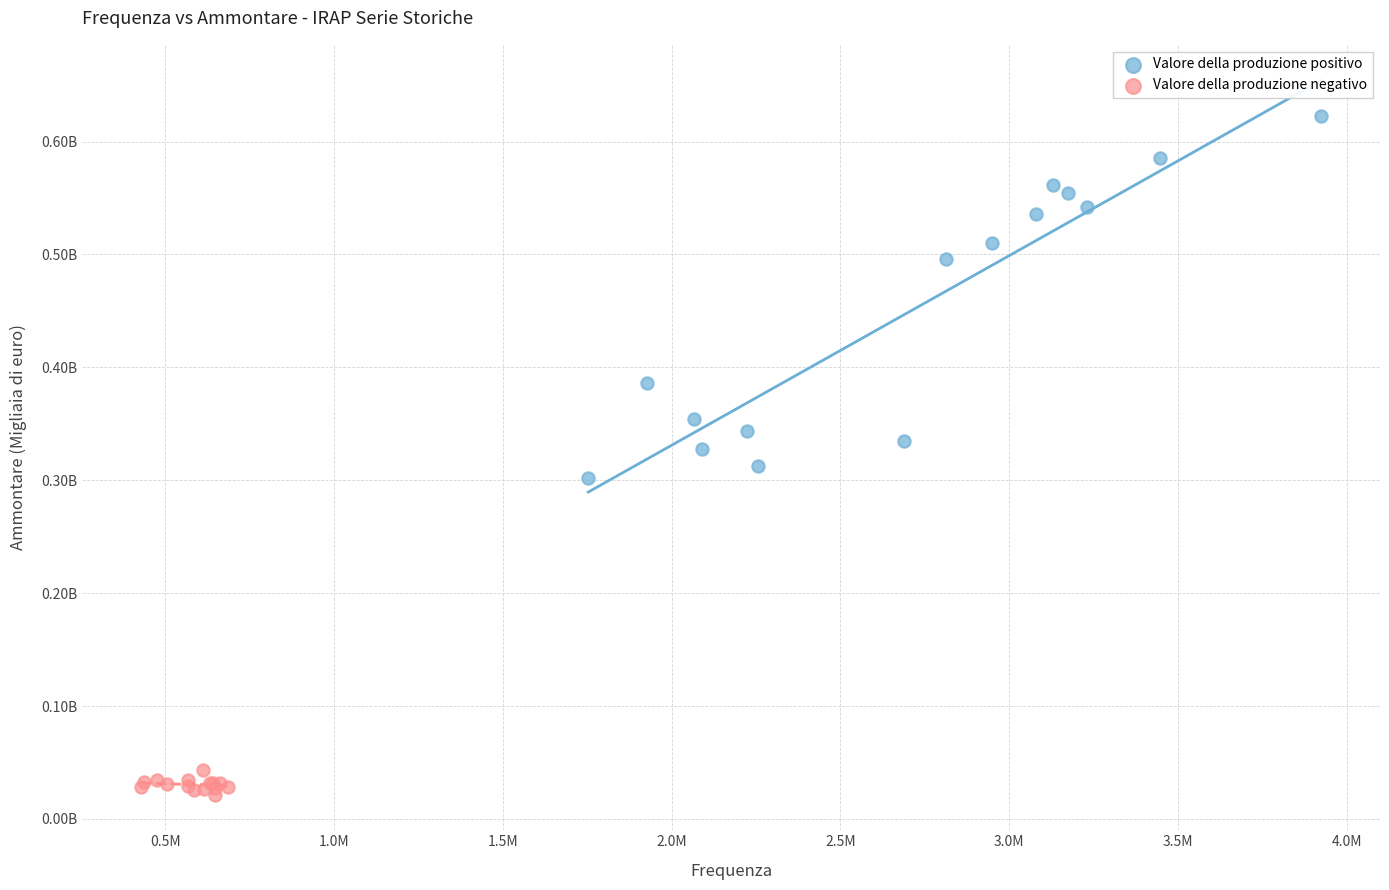

What are all the series names shown in the legend?

Valore della produzione positivo, Valore della produzione negativo